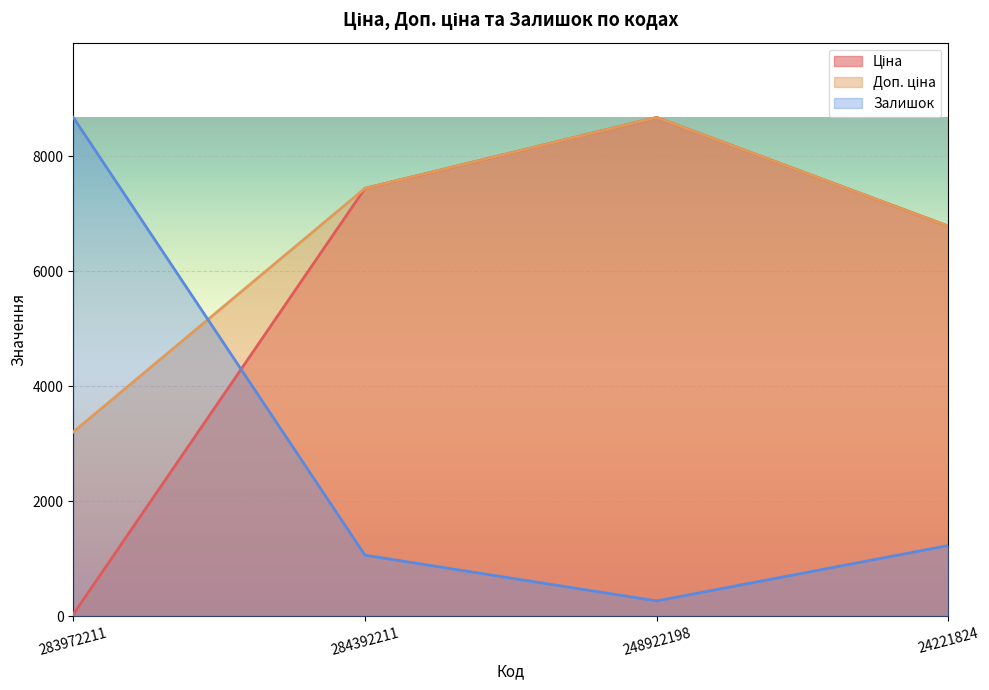

What position from the right is 24221824?

1